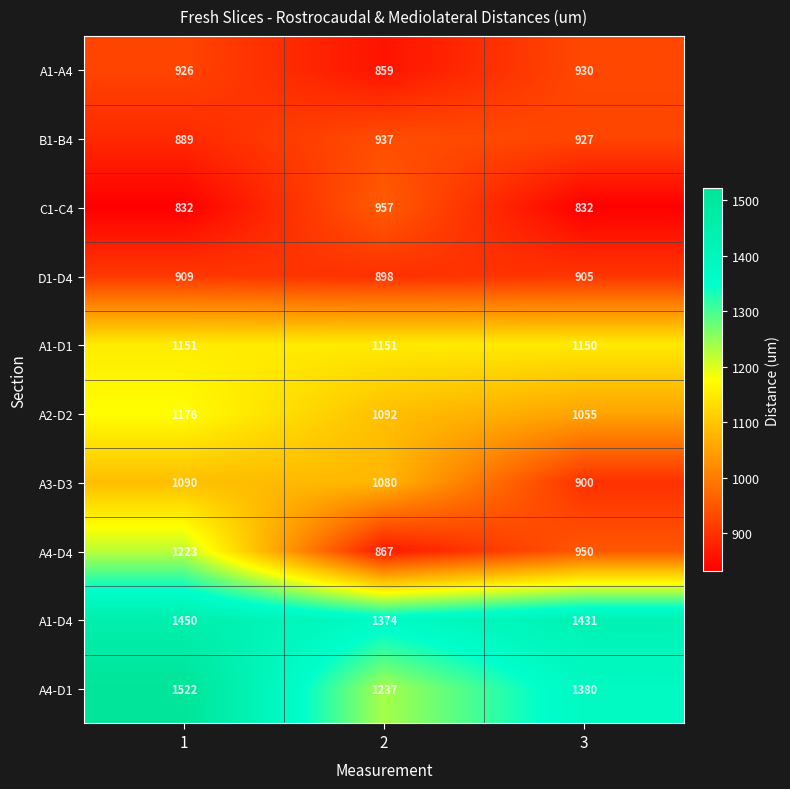

How many series are shown in this chart?

10